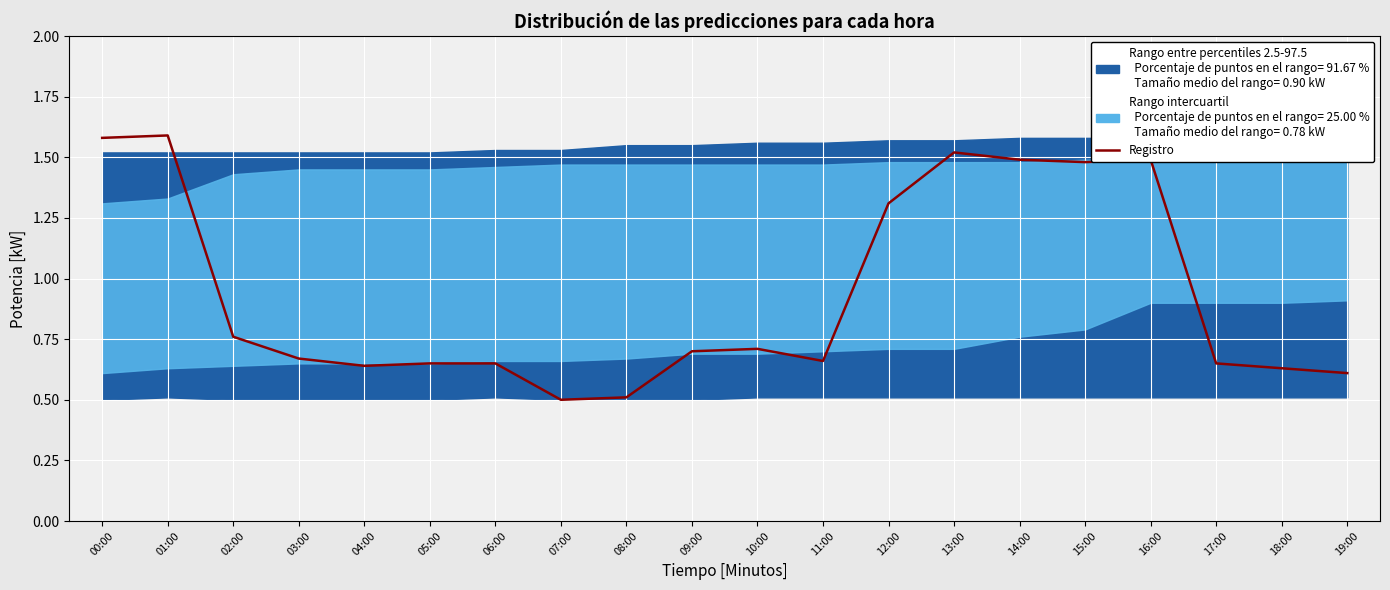

Is this an area chart (filled region under the line)?

No